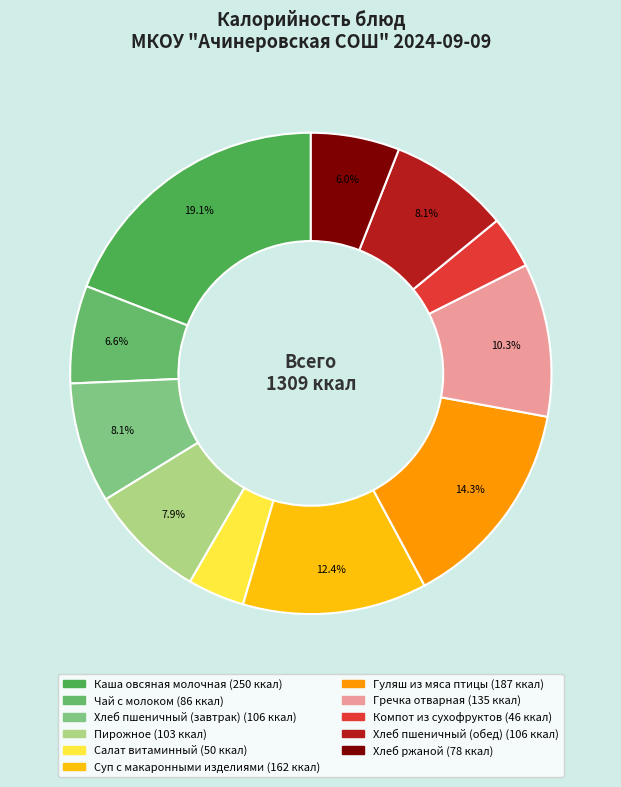

To the nearest percent, what is the average slice percentage?

9%